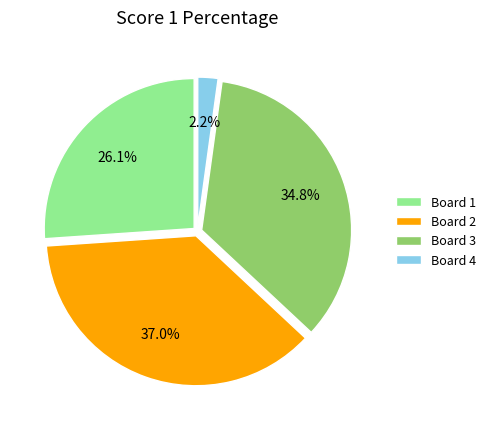

To the nearest percent, what is the combined percentage of Board 2 and Board 1?

63%